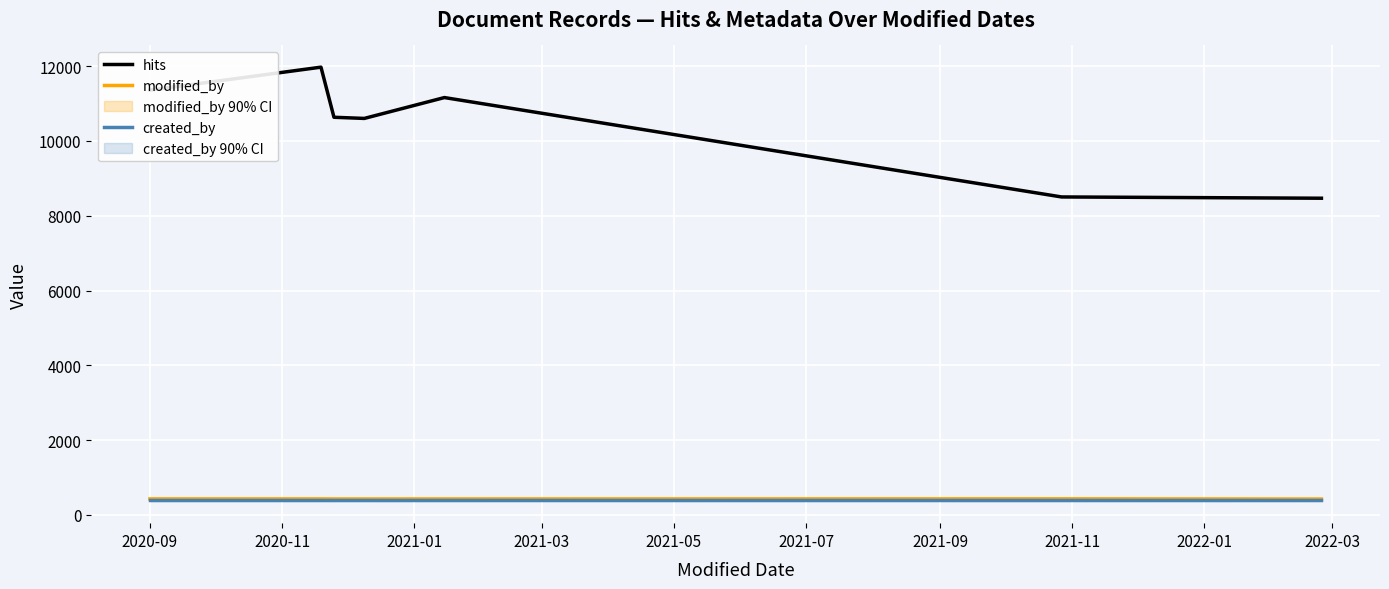

What is the maximum value for modified_by?

429